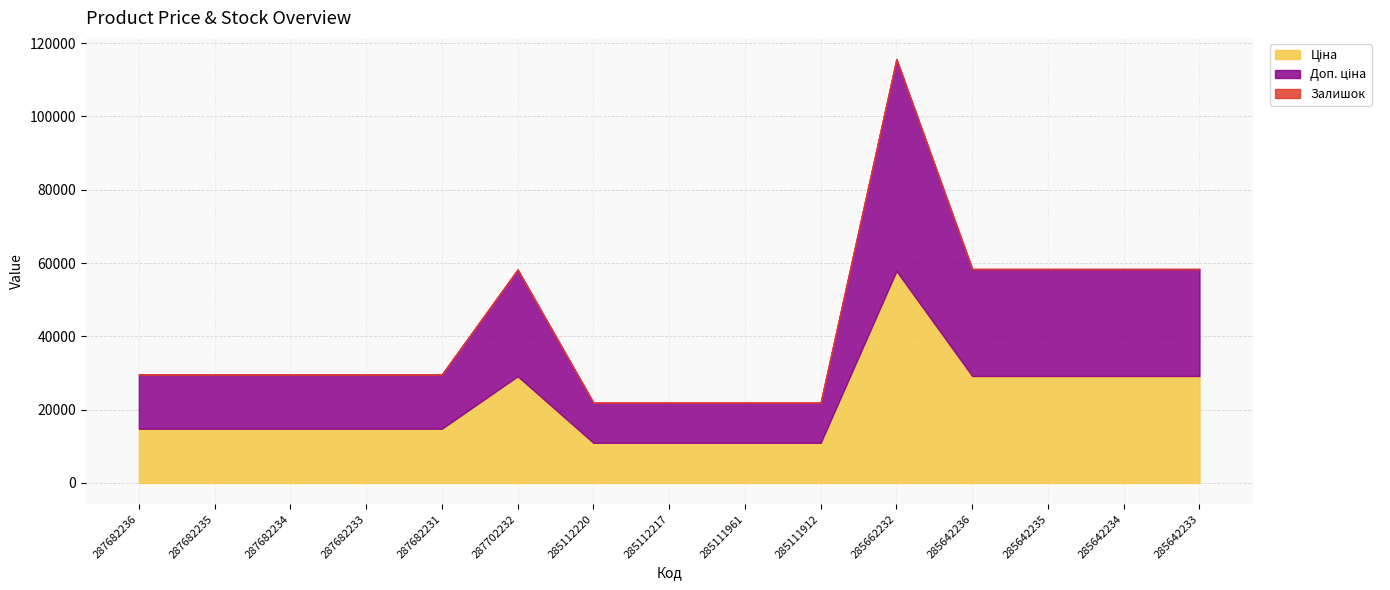

Rank the categories by Залишок value from highest to lowest.

285642233, 285112220, 285112217, 285111961, 285642235, 285111912, 285662232, 285642236, 285642234, 287682236, 287682235, 287682234, 287682233, 287682231, 287702232